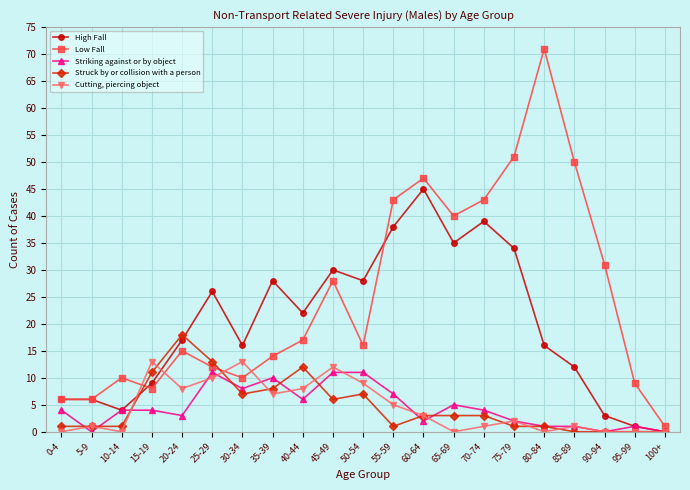

Rank the series by their maximum value, from lowest to highest.

Striking against or by object, Cutting, piercing object, Struck by or collision with a person, High Fall, Low Fall